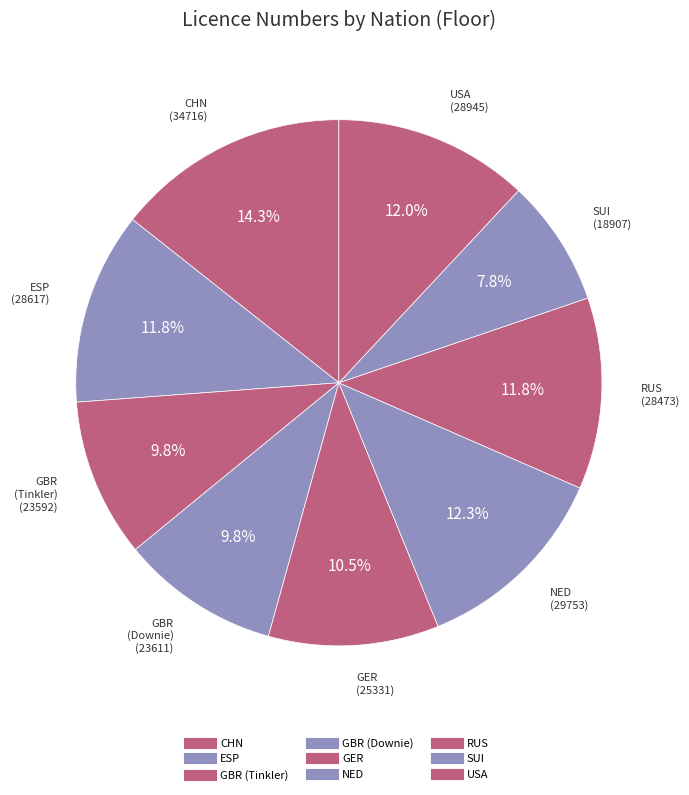

The RUS slice represents 23% of the pie. True or false?

False